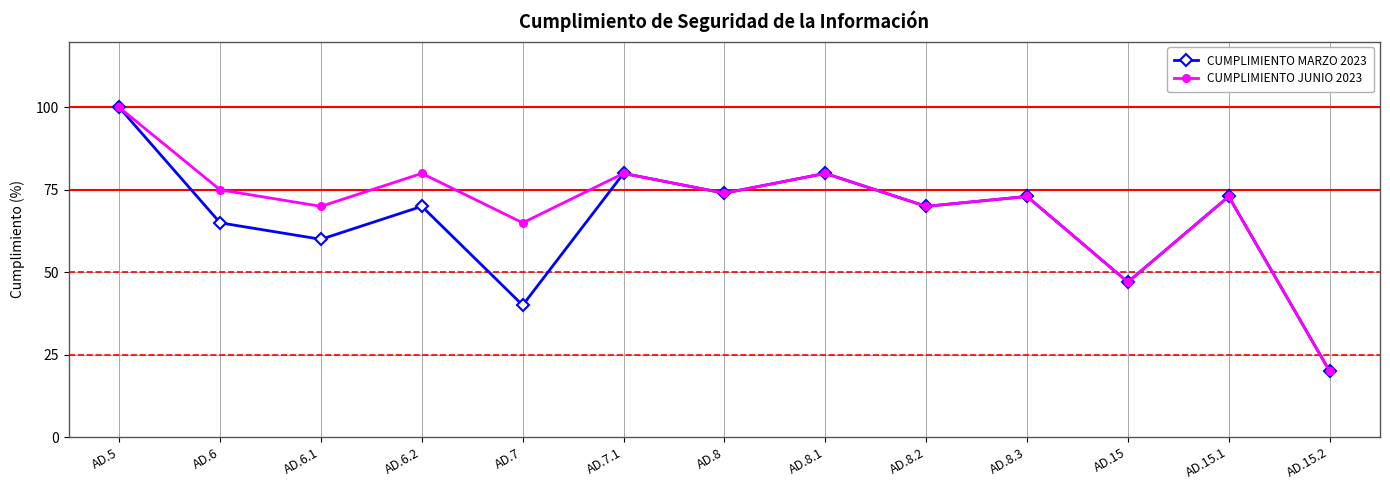

Reading right to left, what are all the values shown in this chart?

CUMPLIMIENTO MARZO 2023: 20	73	47	73	70	80	74	80	40	70	60	65	100
CUMPLIMIENTO JUNIO 2023: 20	73	47	73	70	80	74	80	65	80	70	75	100